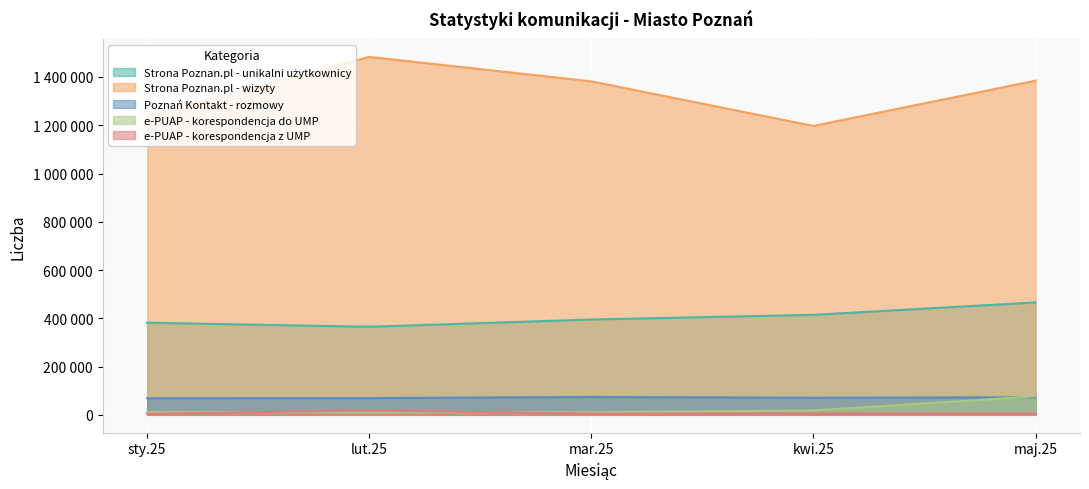

What is the difference between the maximum and minimum values in the e-PUAP - korespondencja z UMP series?

14414